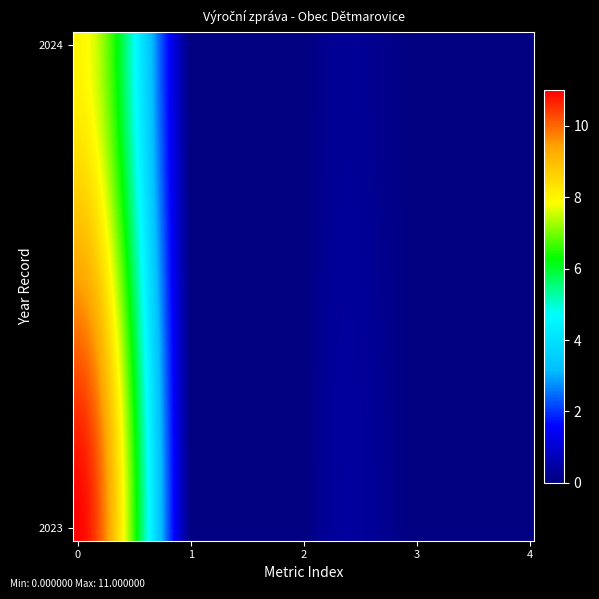

How many series are shown in this chart?

2